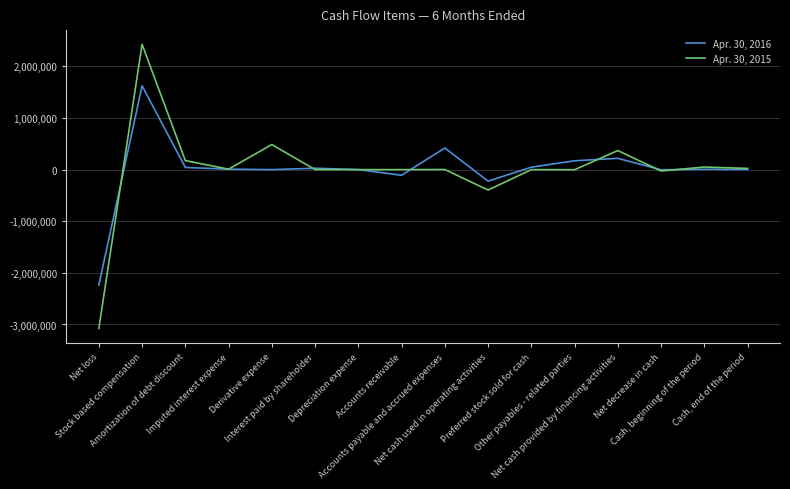

Which series has the widest spread of values?

Apr. 30, 2015